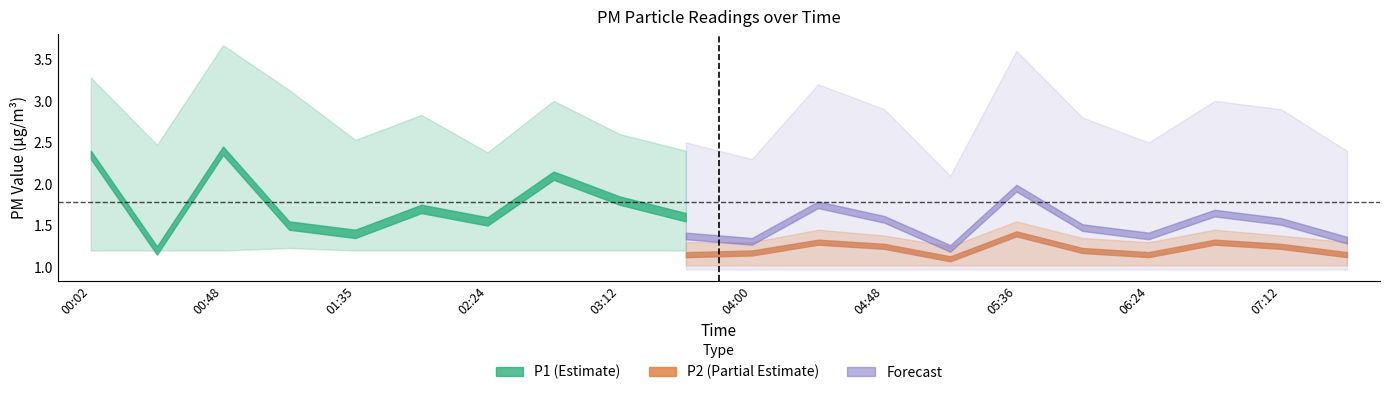

What is the average value of the P2_lower series?

1.0